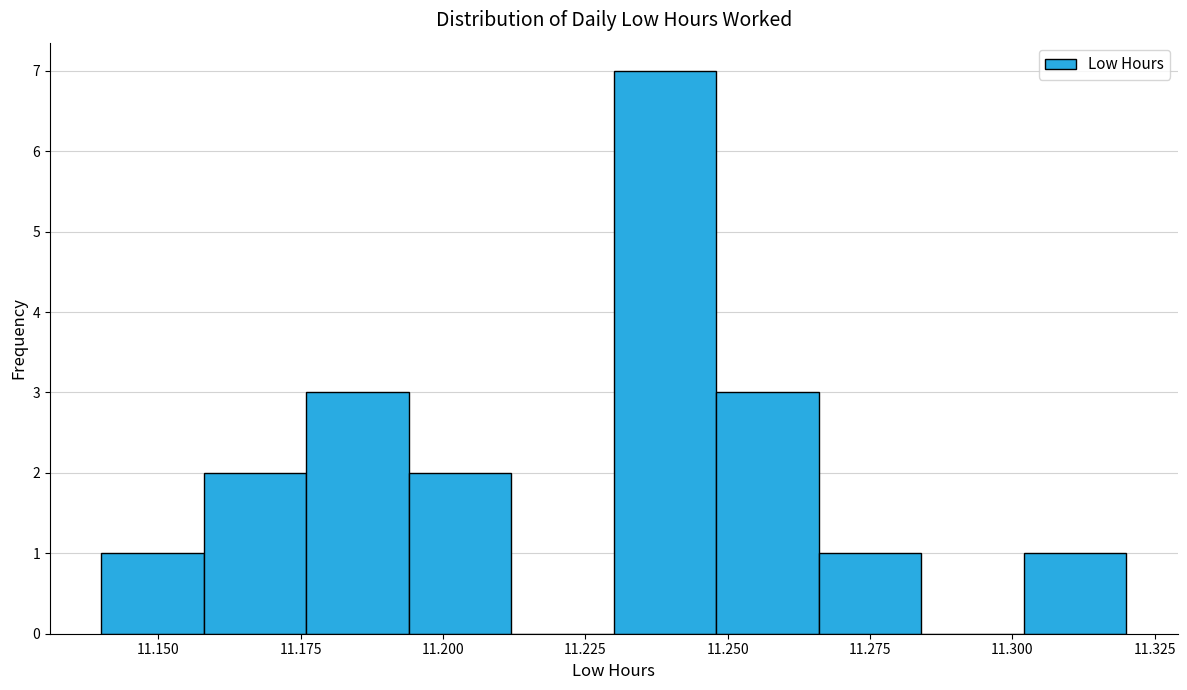

Around what value on the x-axis is the tallest bar? Give the approximate position of its centre, as read against the axis.

11.240